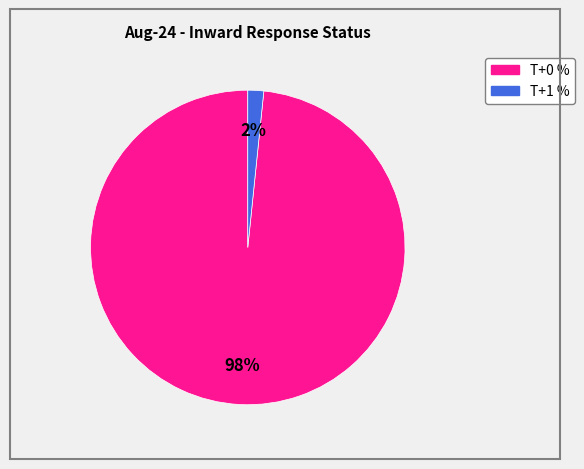

To the nearest percent, what is the average slice percentage?

50%